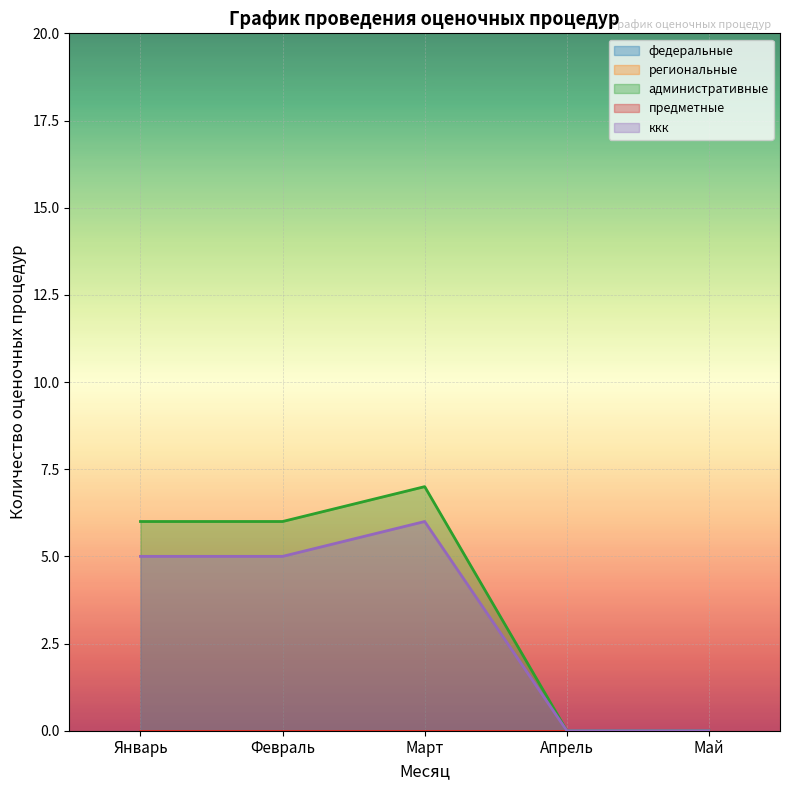

Which series changed the most between Февраль and Апрель?

административные